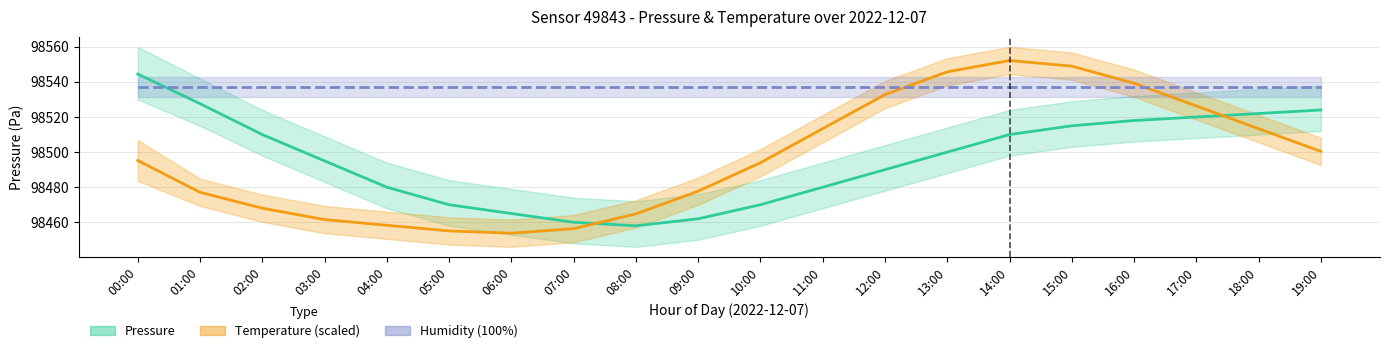

What is the label of the 15th point from the right?

05:00